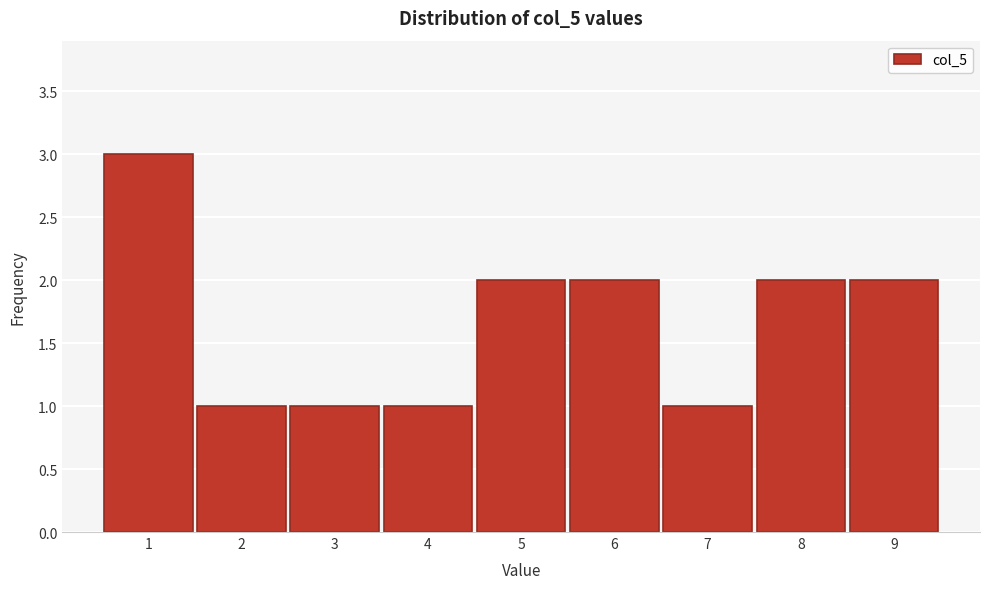

Reading right to left, what are all the values shown in this chart?

9=2	8=2	7=1	6=2	5=2	4=1	3=1	2=1	1=3